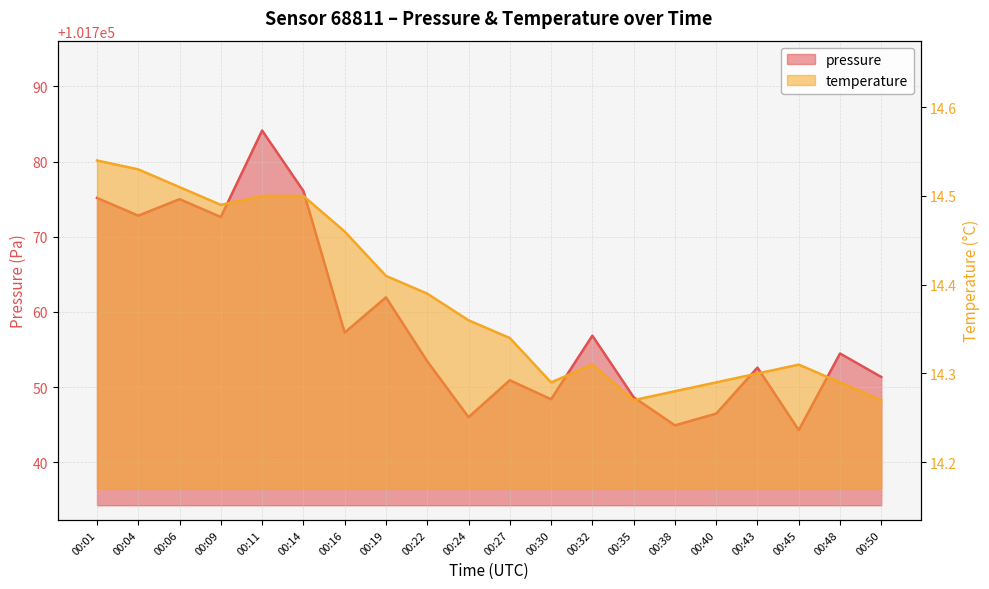

The pressure series shows 70780.7 at 00:14. True or false?

False